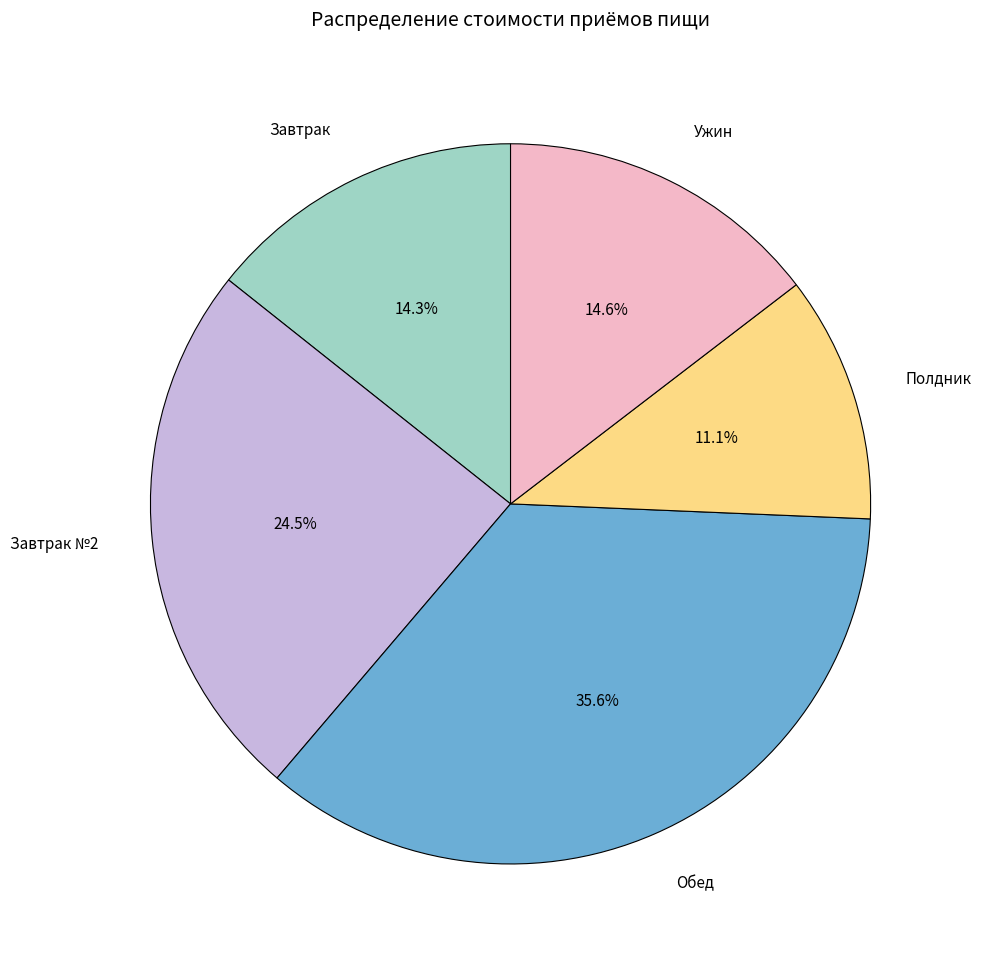

Is it true that Ужин is 7% of the pie?

False